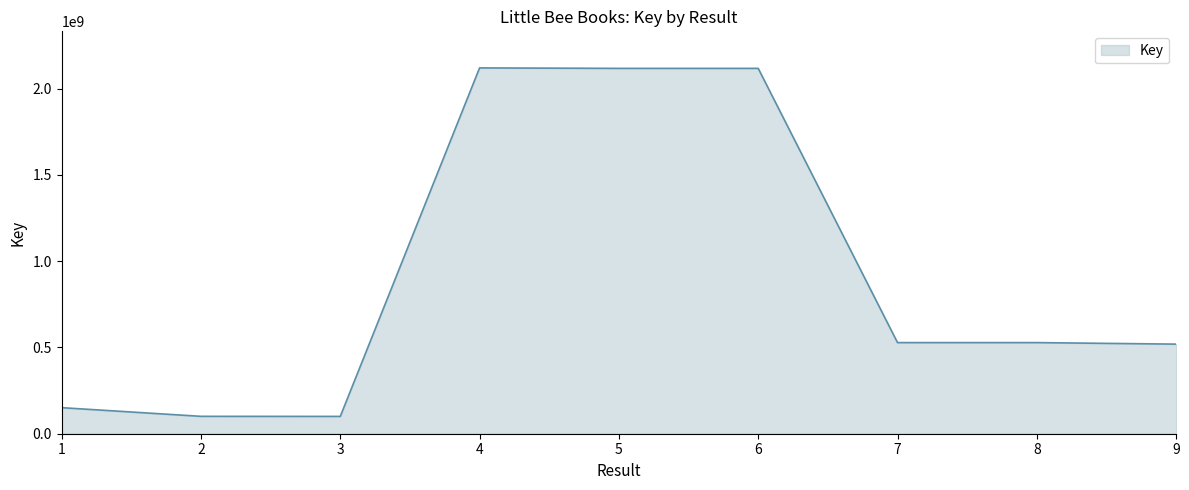

What is the maximum value shown in the chart?

2119915516